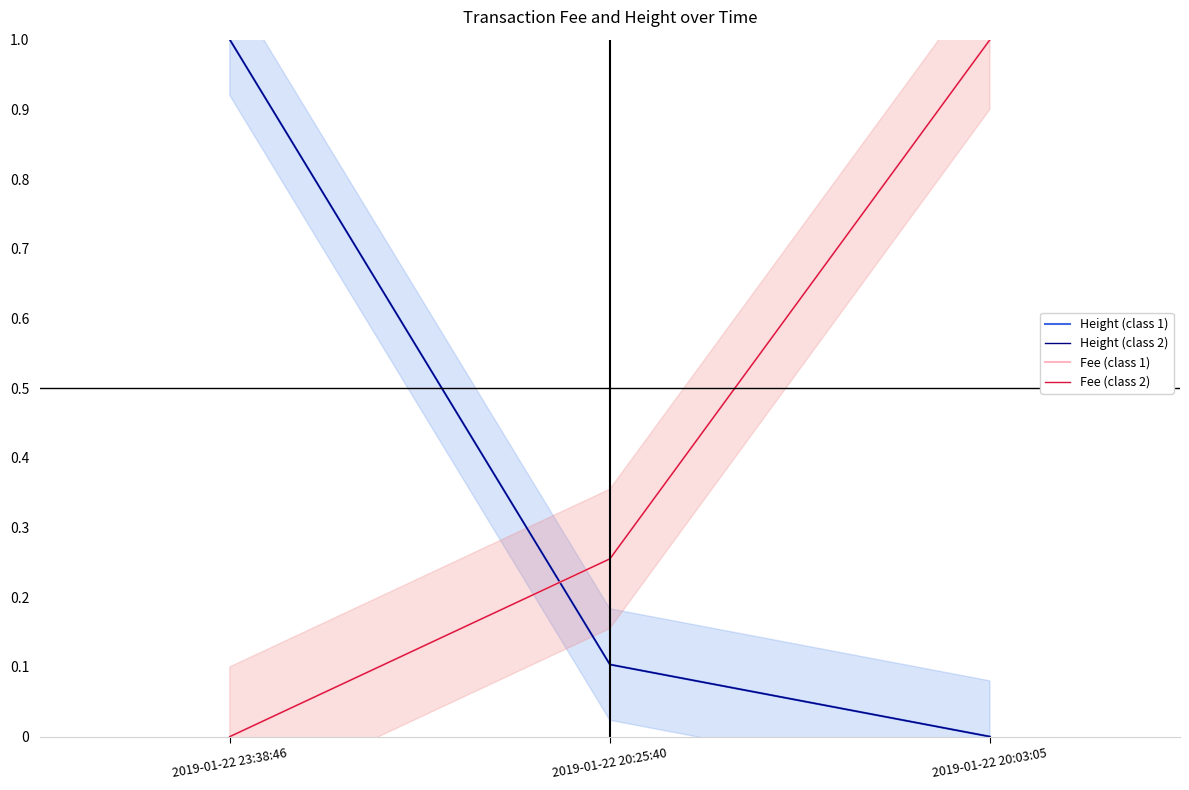

What is the difference between the second highest and minimum values in the Height (class 2) series?

0.1